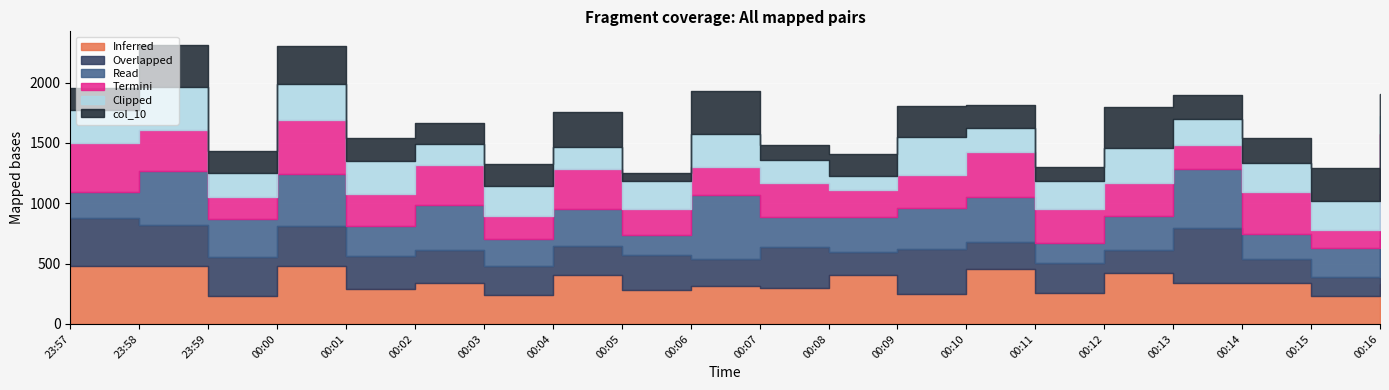

Is it true that col_8 equals 272 at 00:06?

True